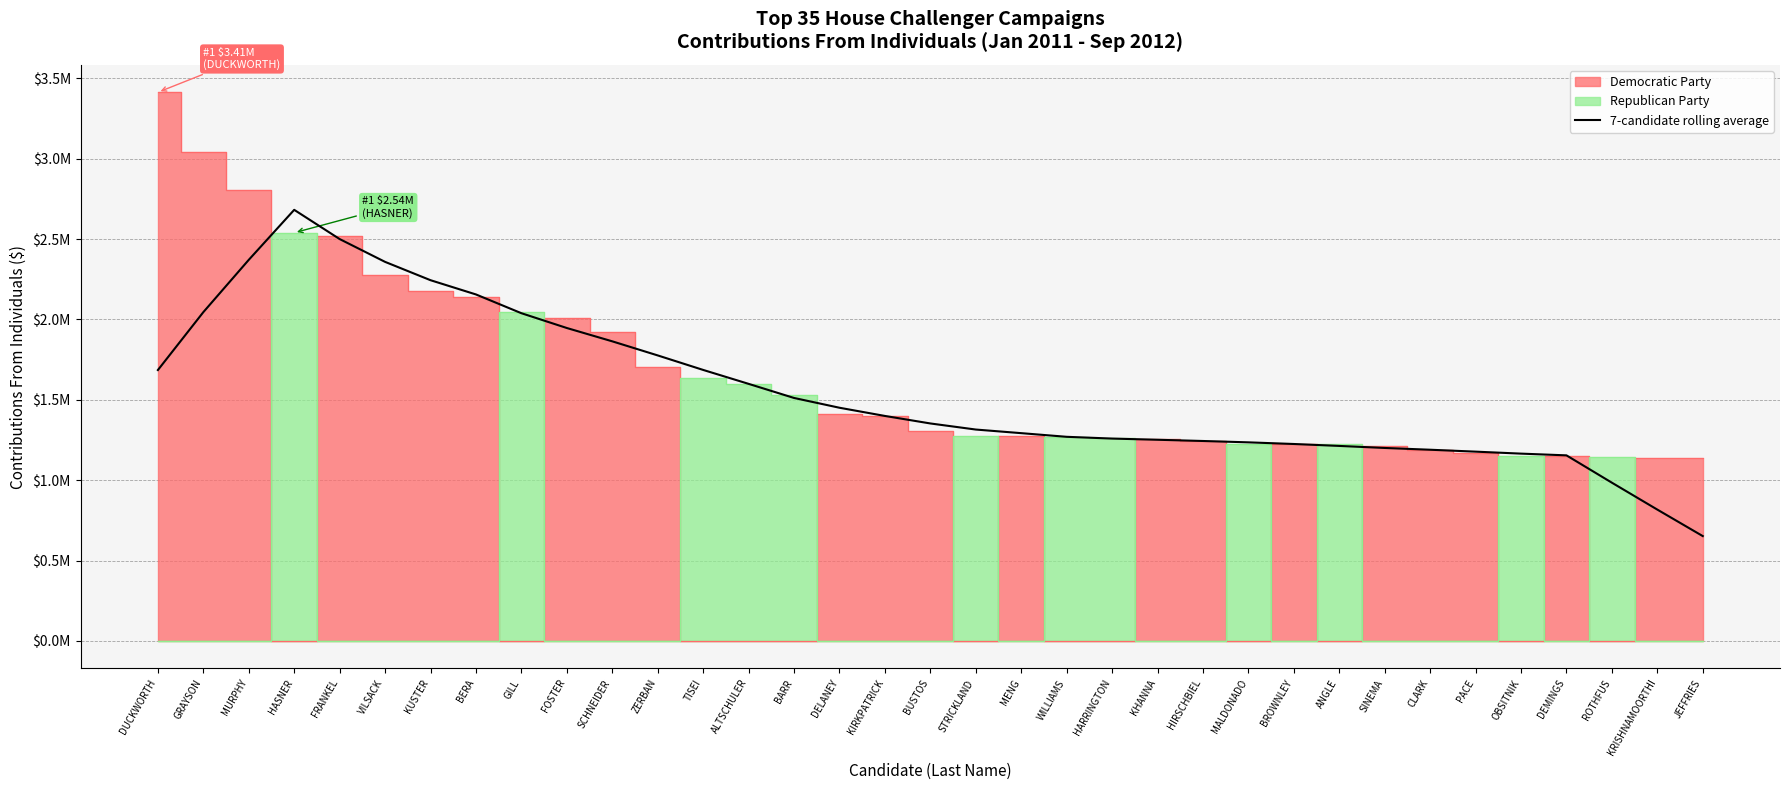

The chart shows a value of 2370941.7 at MURPHY. True or false?

True